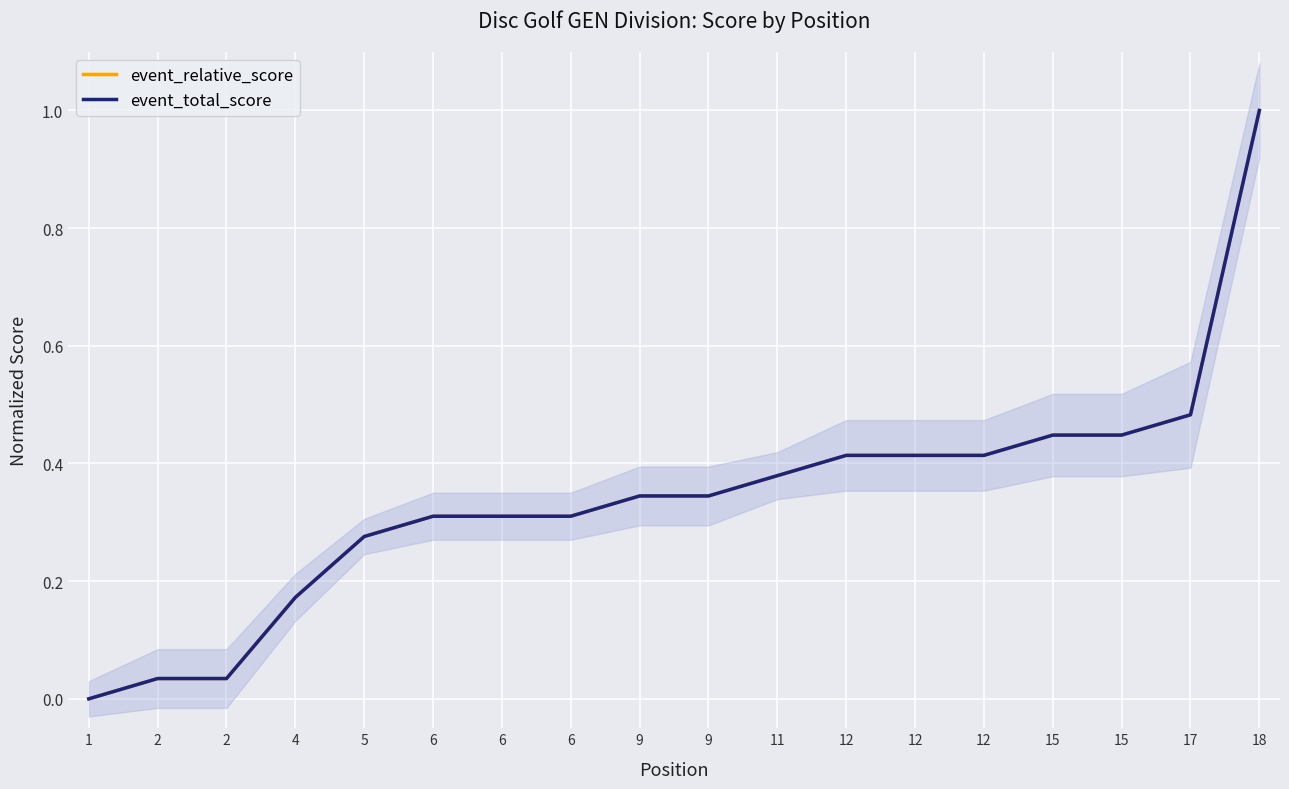

True or false: event_total_score and event_relative_score intersect in this chart.

False